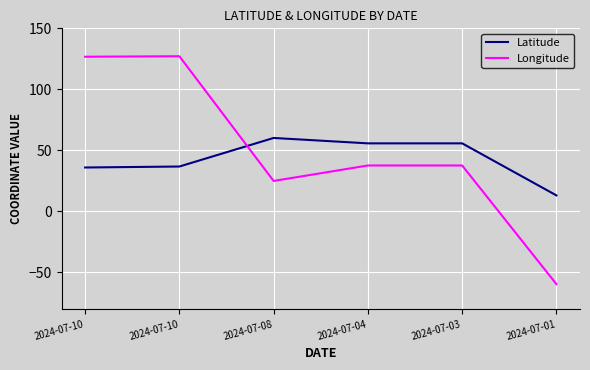

The Longitude series shows 24.9 at 2024-07-08. True or false?

True